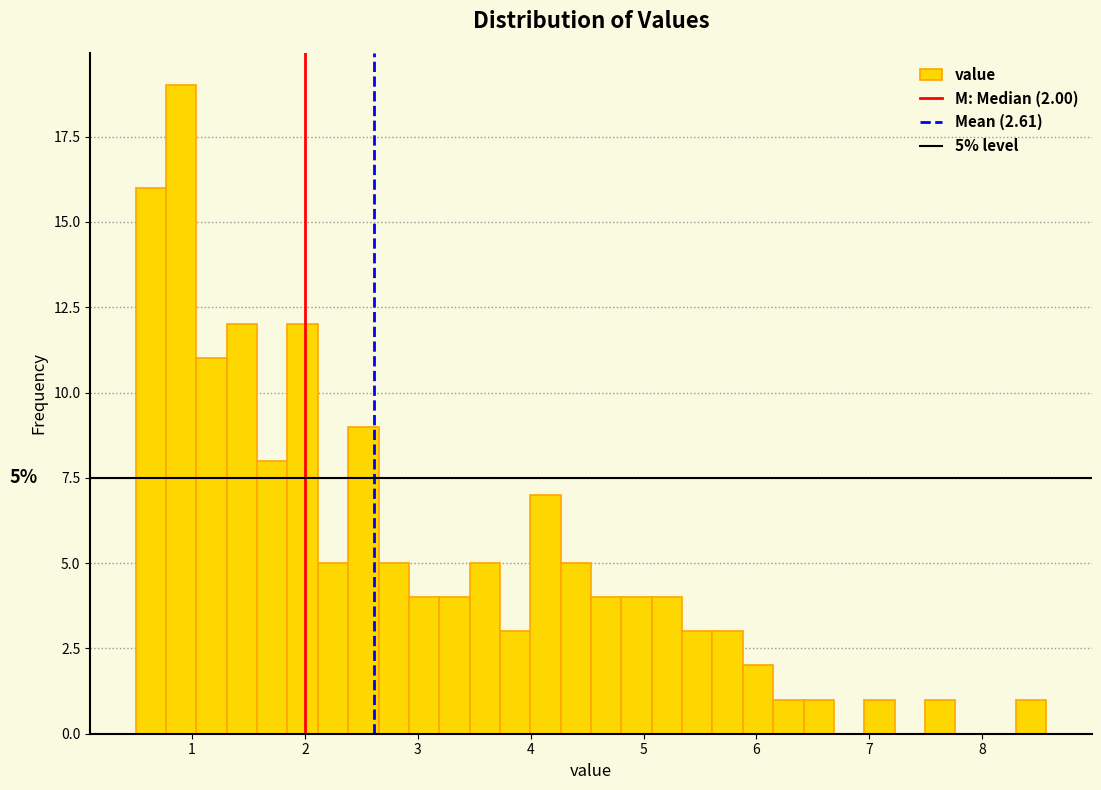

Around what value on the x-axis is the tallest bar? Give the approximate position of its centre, as read against the axis.

0.9